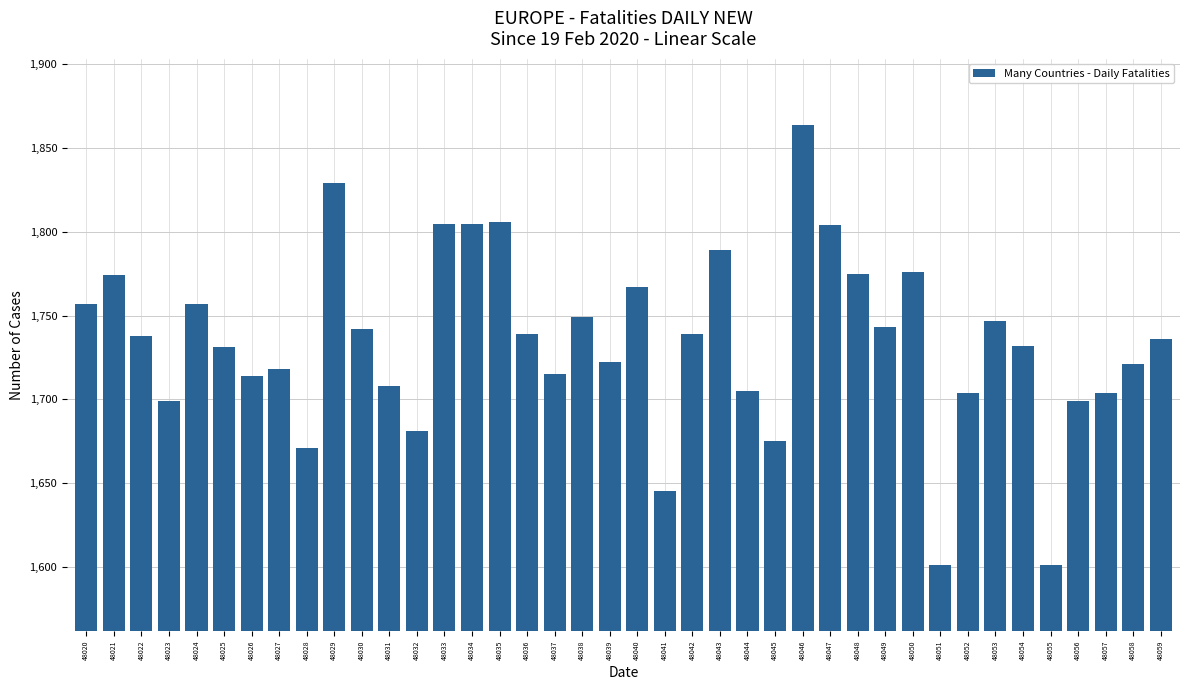

How many bars are there in total?

40